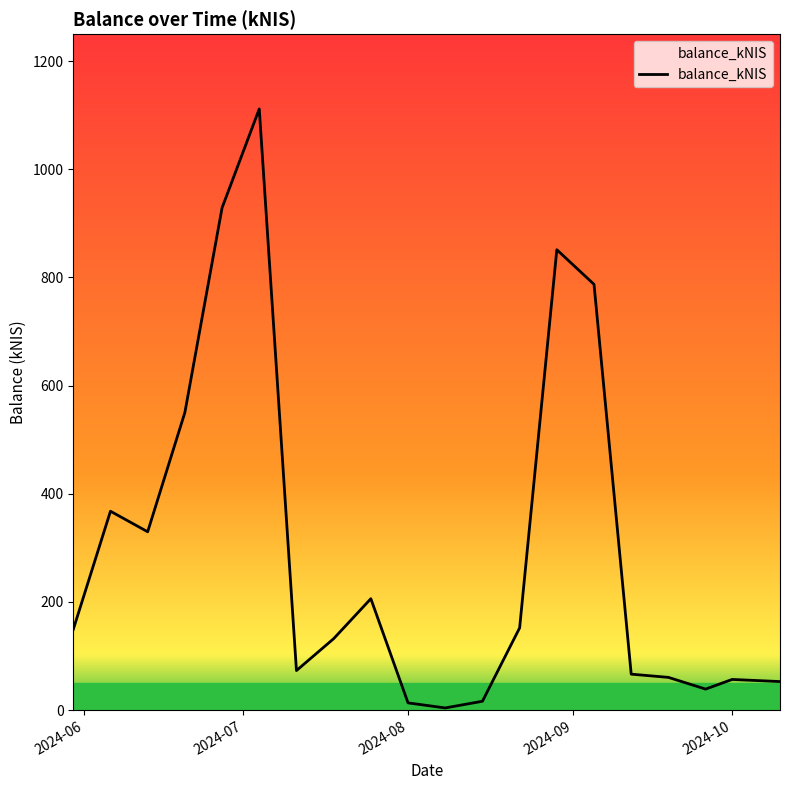

What is the maximum value shown in the chart?

1111.8